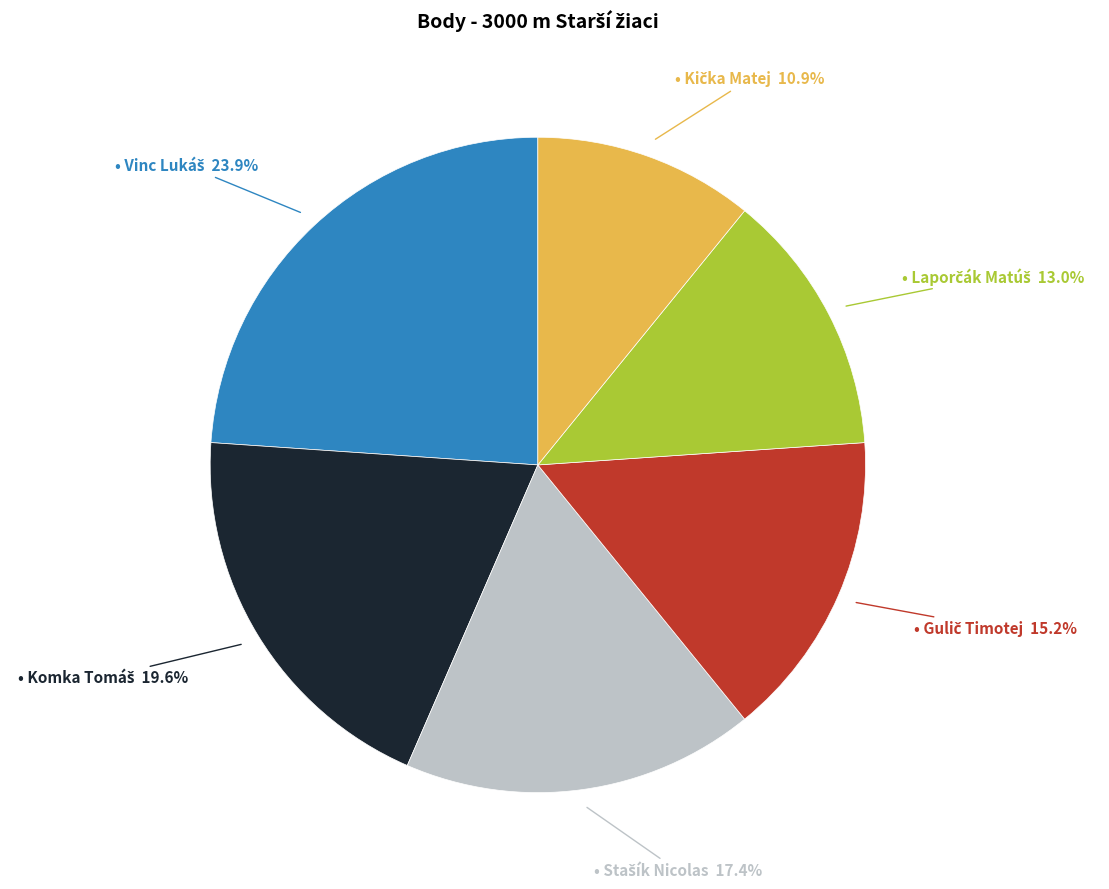

Is there any slice that represents more than half of the pie?

No